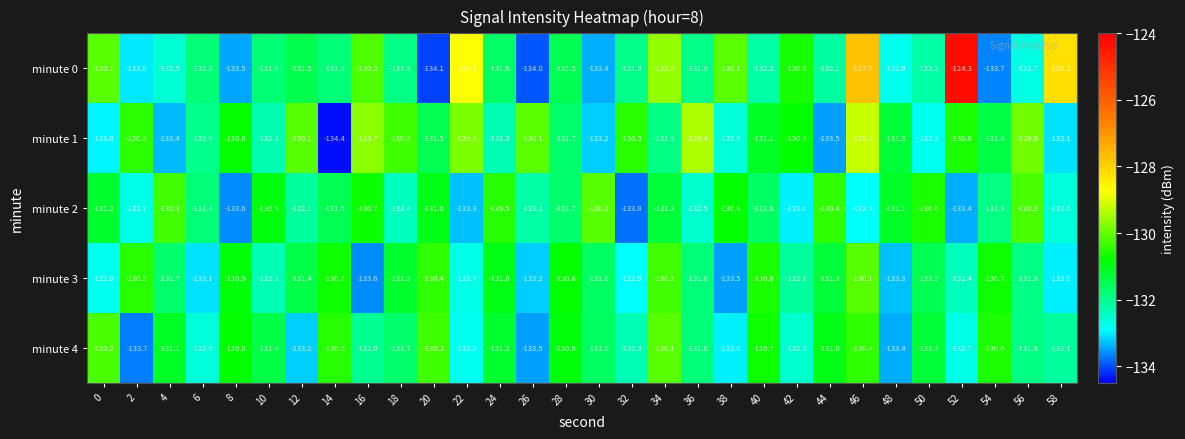

Which category has the lowest value across all series?

14